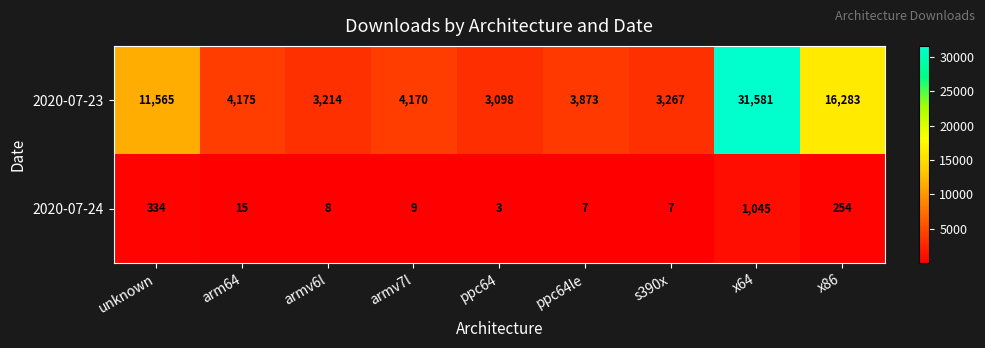

What is the maximum value shown in the chart?

31581